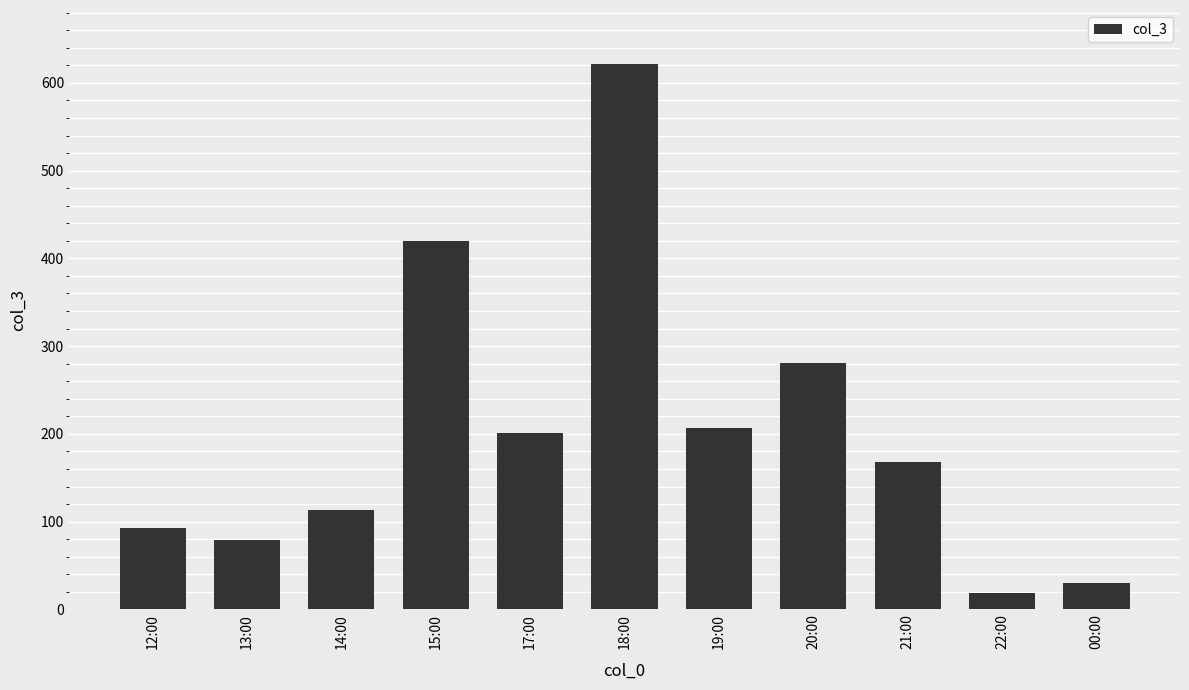

Does the chart contain stacked bars?

No